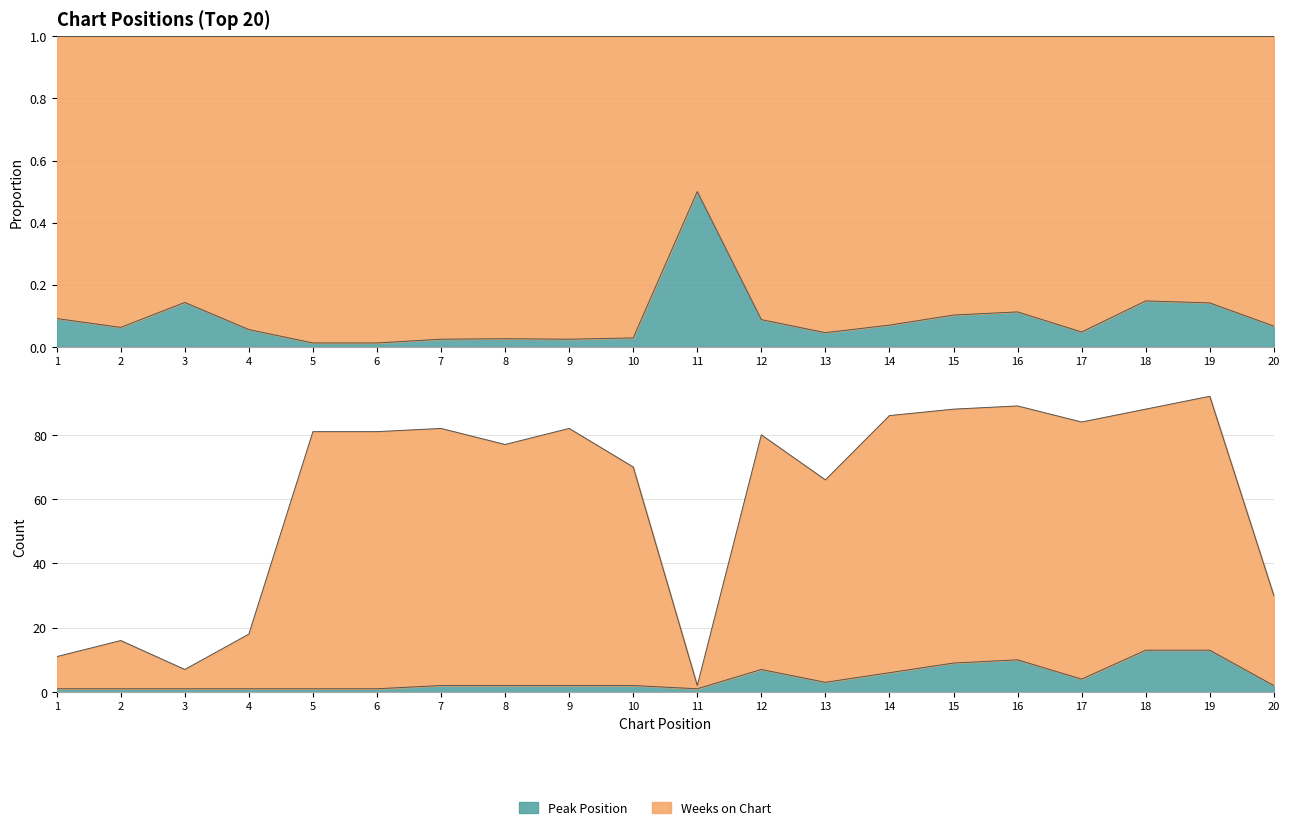

At which label is Weeks on Chart closest to 47?

20